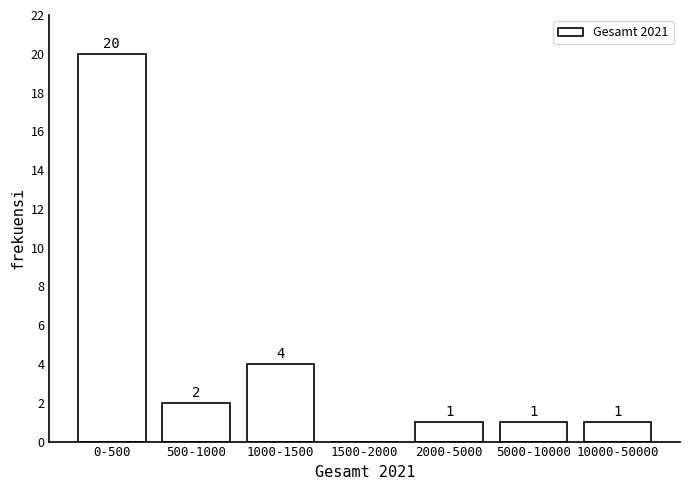

Reading right to left, what are all the values shown in this chart?

10000-50000=1	5000-10000=1	2000-5000=1	1500-2000=0	1000-1500=4	500-1000=2	0-500=20